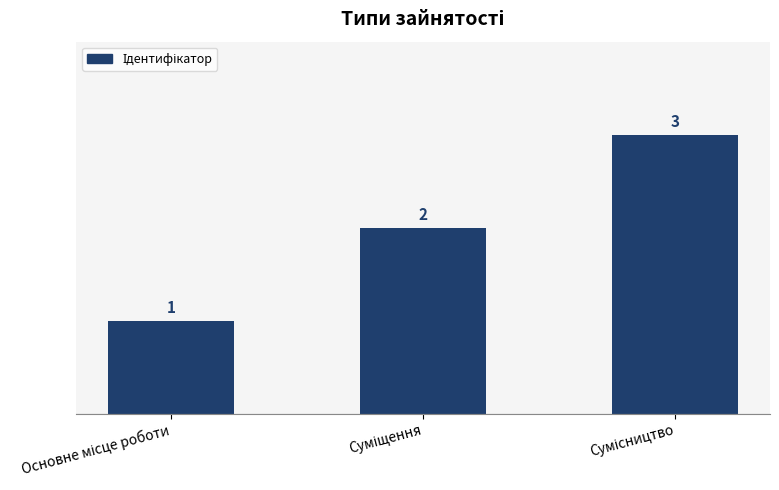

What is the sum of all values?

6